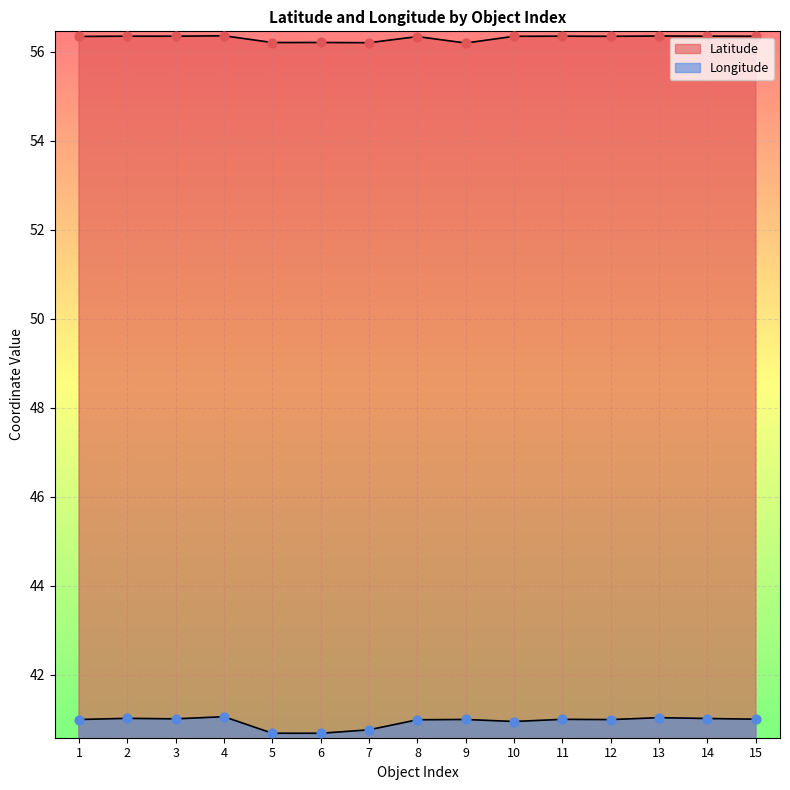

At which category is the sum across all series the highest?

4